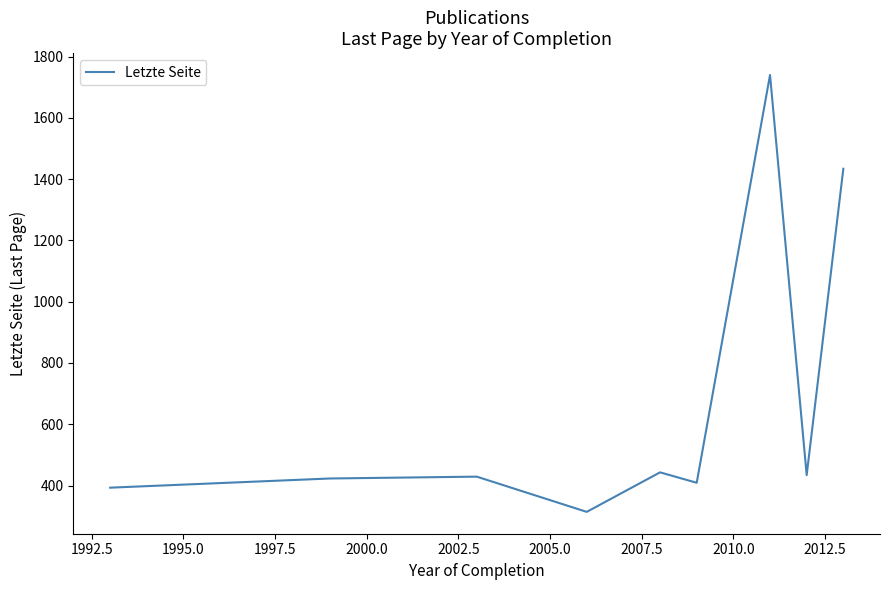

What is the maximum value shown in the chart?

1740